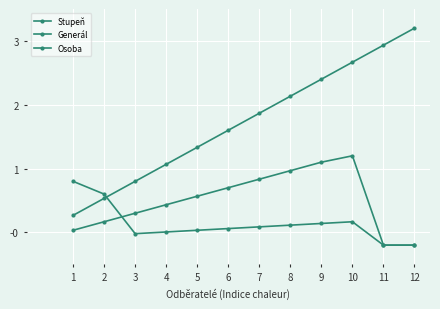

Count the number of categories in the chart.

12